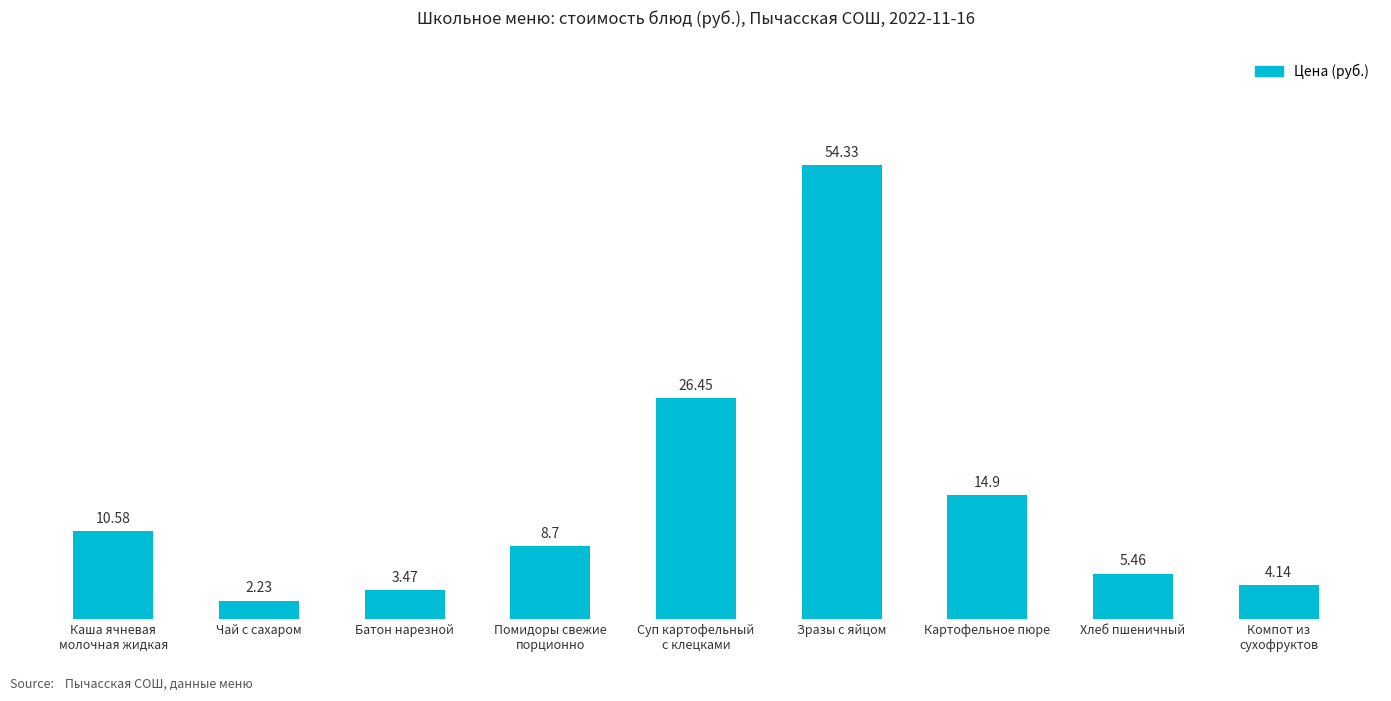

List the labels in order of value, smallest first.

Чай с сахаром, Батон нарезной, Компот из
сухофруктов, Хлеб пшеничный, Помидоры свежие
порционно, Каша ячневая
молочная жидкая, Картофельное пюре, Суп картофельный
с клецками, Зразы с яйцом